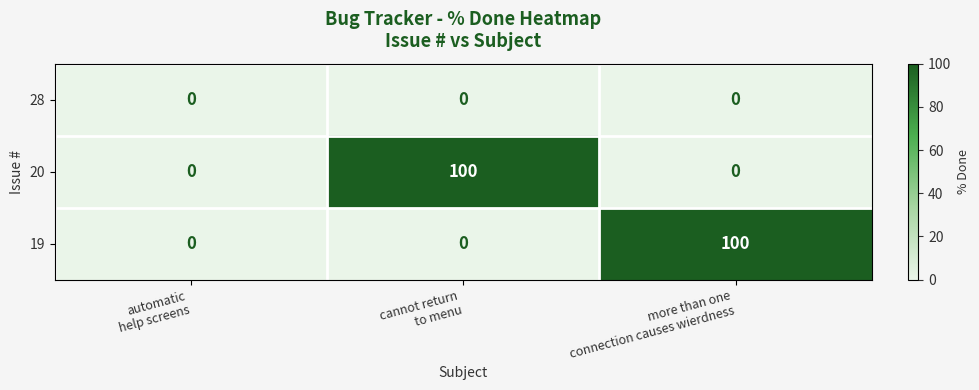

What is the average value of the 20 series?

33